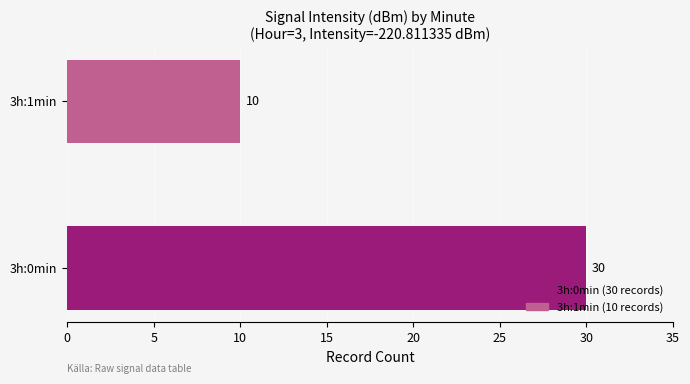

How many bars are there in total?

2